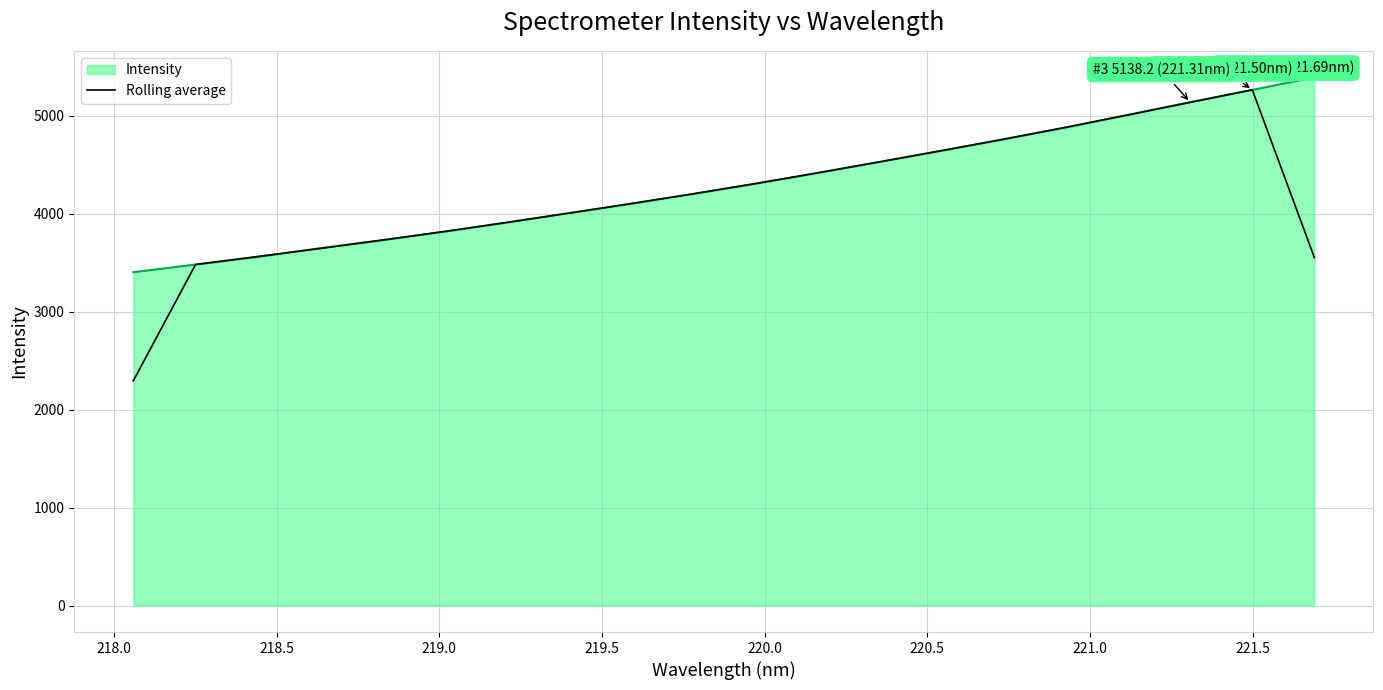

What is the smallest value displayed?

2294.8